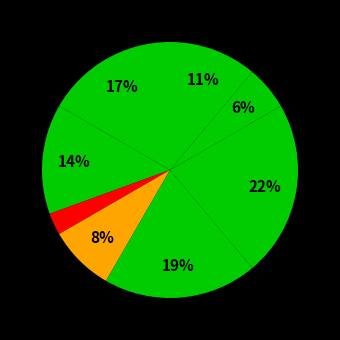

How many segments does this pie chart have?

8